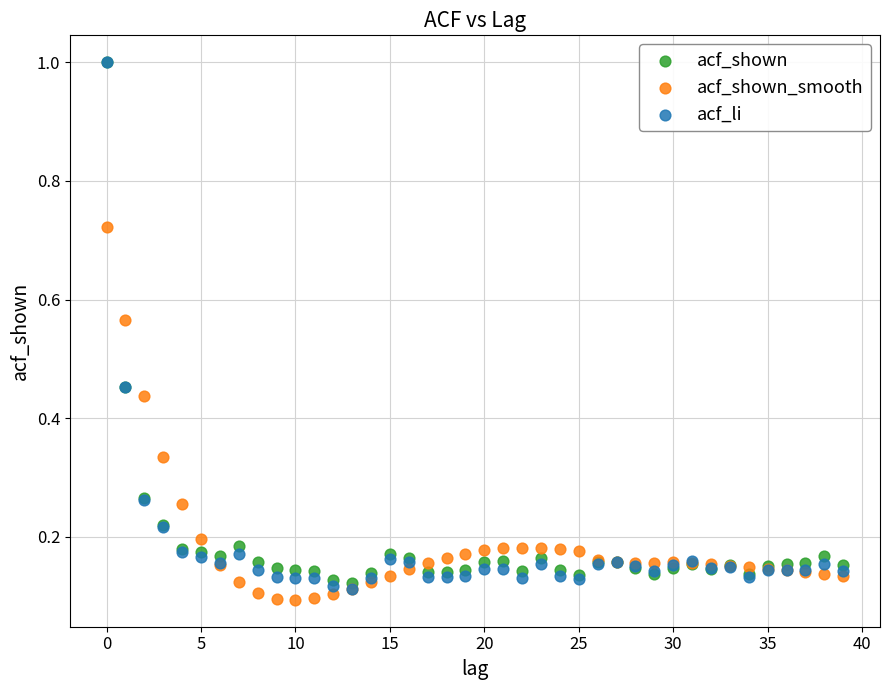

Which series contains the lowest Y value?

acf_shown_smooth